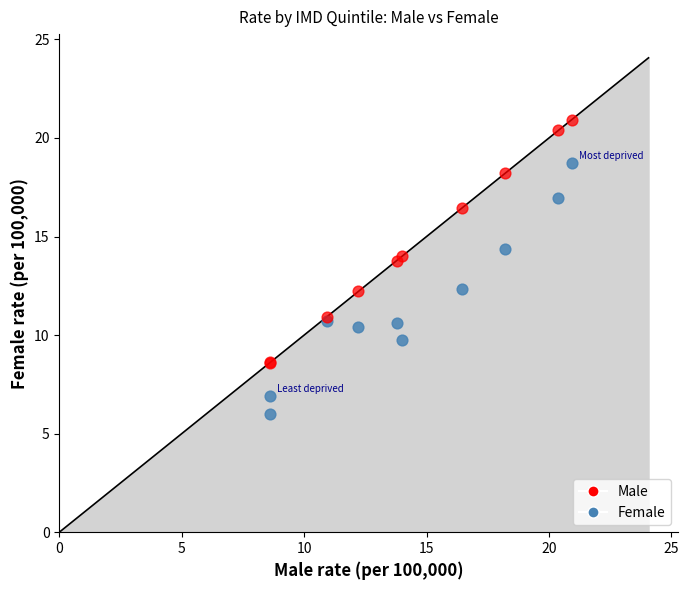

Which series reaches the minimum Y coordinate?

Female